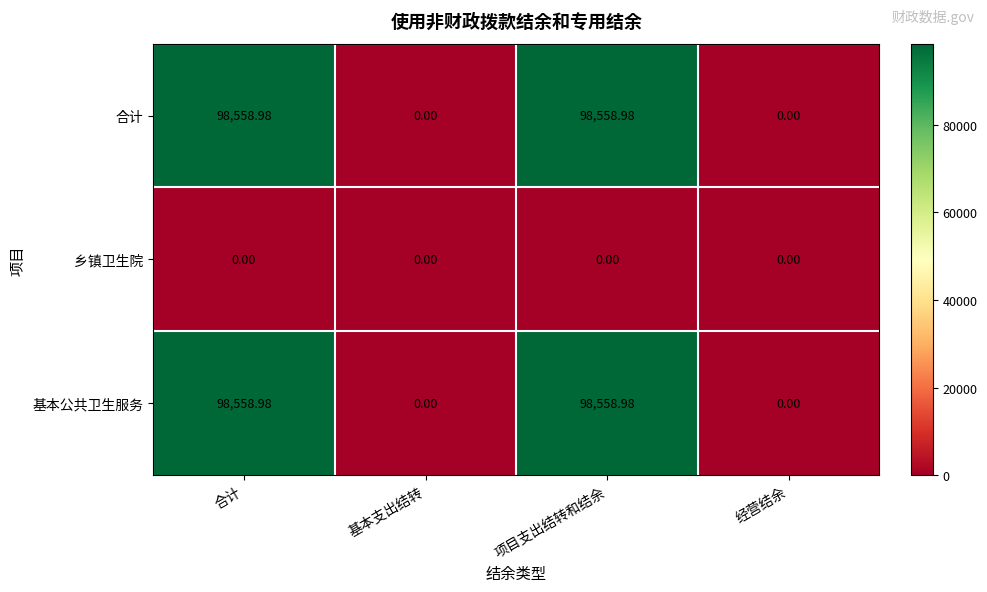

At which label does 合计 first exceed 98558?

合计